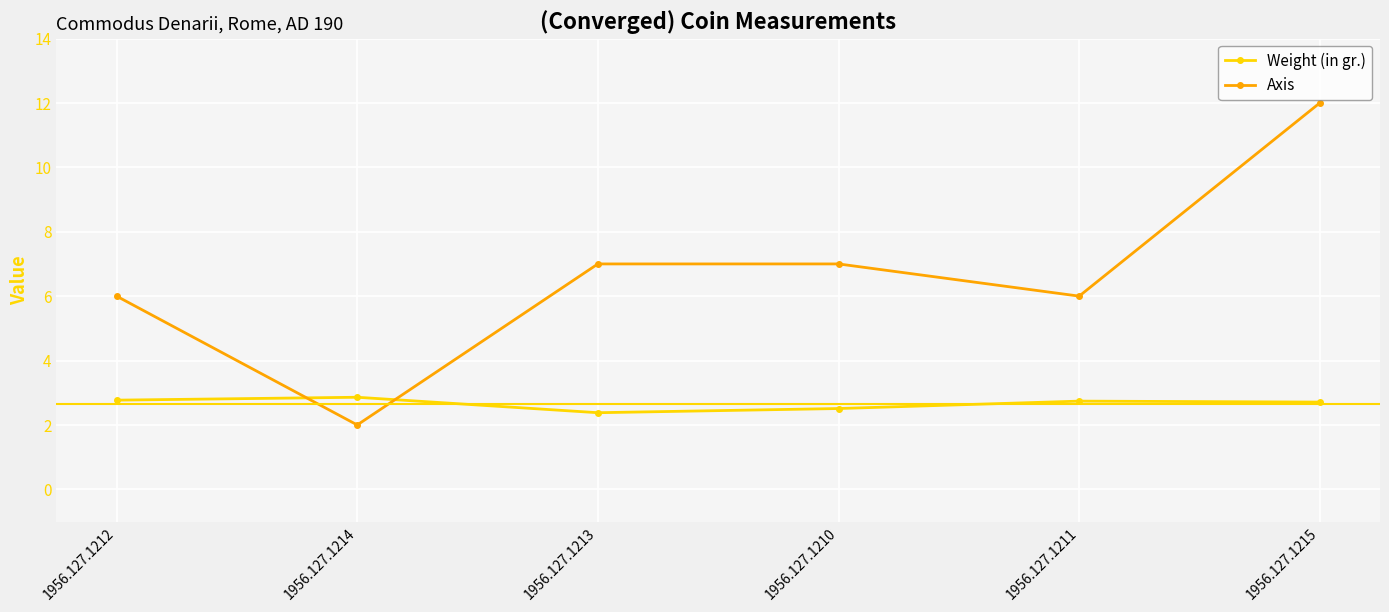

What is the sum of the Axis values at 1956.127.1213 and 1956.127.1214?

9.0